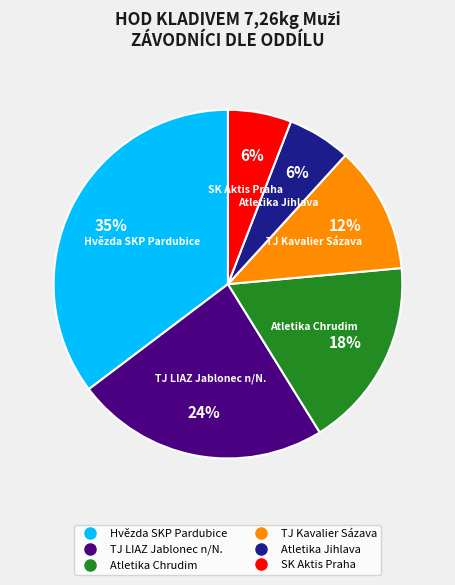

Does any single category account for the majority?

No